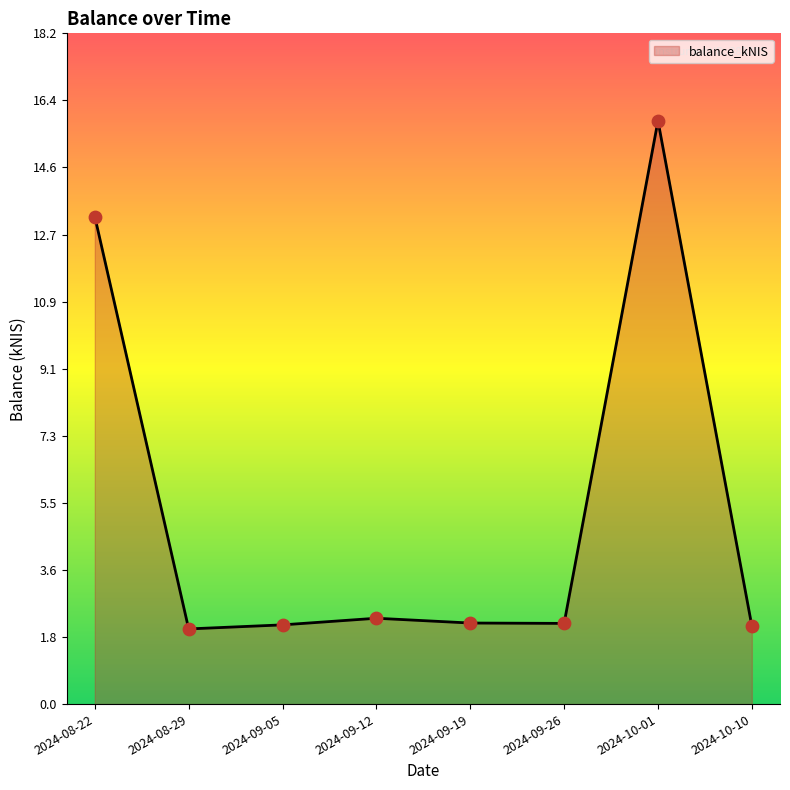

Approximately how many times larger is the value at 2024-09-05 compared to 2024-09-19?

1.0